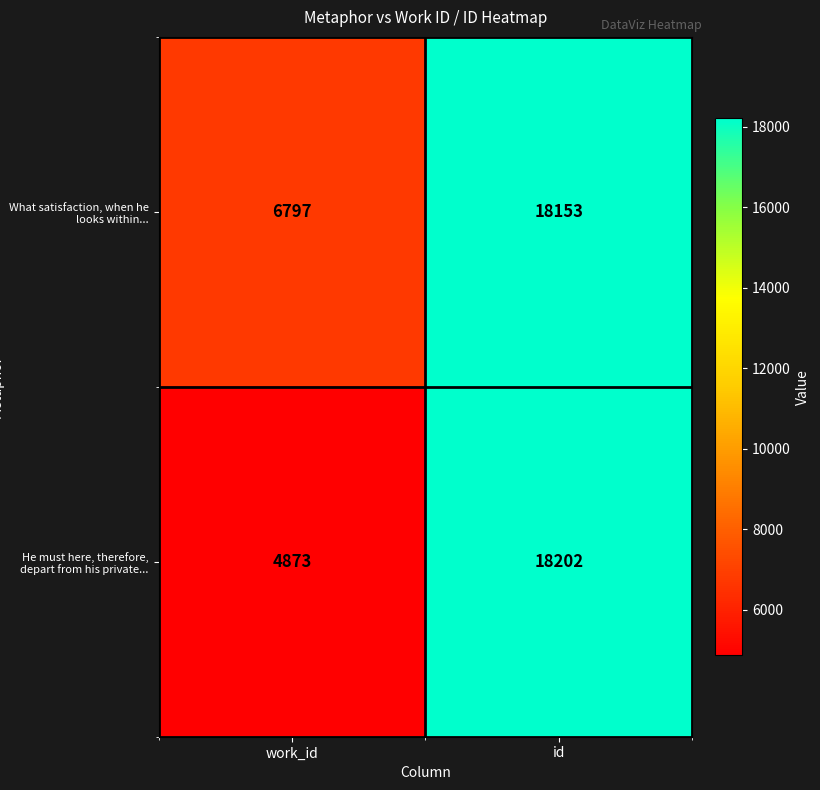

Reading right to left, transcribe all the data shown in this chart.

What satisfaction, when he looks within...: id=18153	work_id=6797
He must here, therefore, depart from his private...: id=18202	work_id=4873